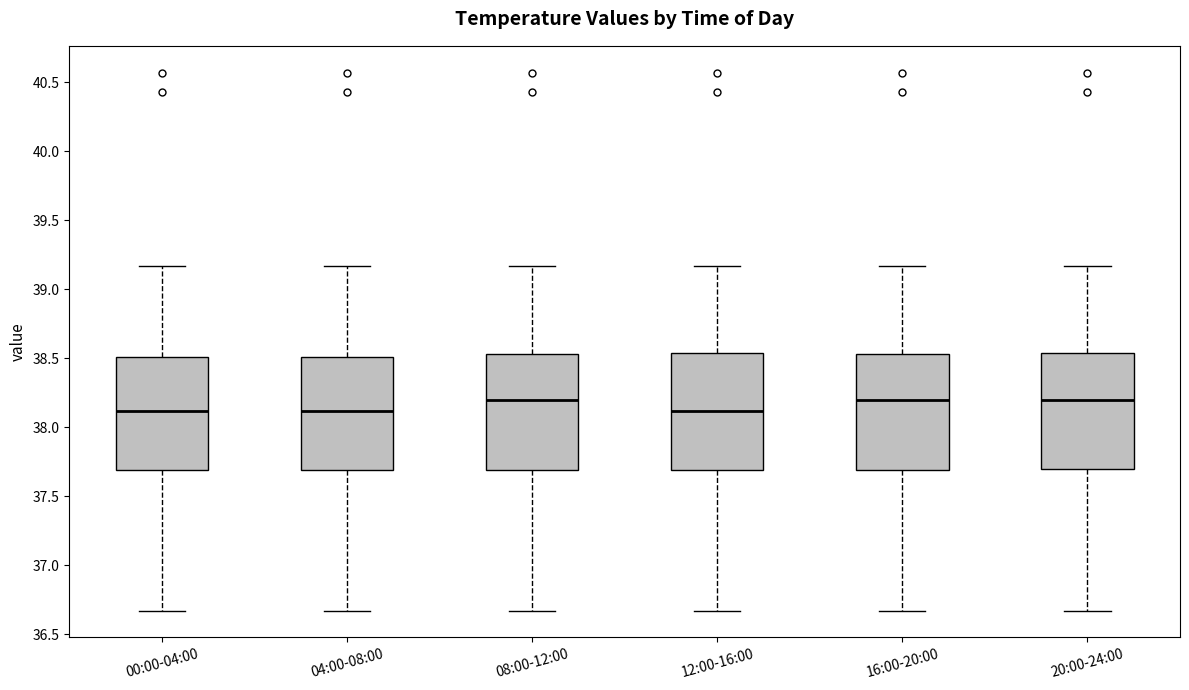

Reading left to right, transcribe this box plot: for each box, give where its median line is, the range the box spans, and where its two whiskers end, as read against the y-axis. The values are not printed on the chart, so give them approximately, as read against the axis.

00:00-04:00: median 38.10, box 37.70 to 38.50, whiskers 36.65 to 39.15
04:00-08:00: median 38.10, box 37.70 to 38.50, whiskers 36.65 to 39.15
08:00-12:00: median 38.20, box 37.70 to 38.55, whiskers 36.65 to 39.15
12:00-16:00: median 38.10, box 37.70 to 38.55, whiskers 36.65 to 39.15
16:00-20:00: median 38.20, box 37.70 to 38.55, whiskers 36.65 to 39.15
20:00-24:00: median 38.20, box 37.70 to 38.55, whiskers 36.65 to 39.15